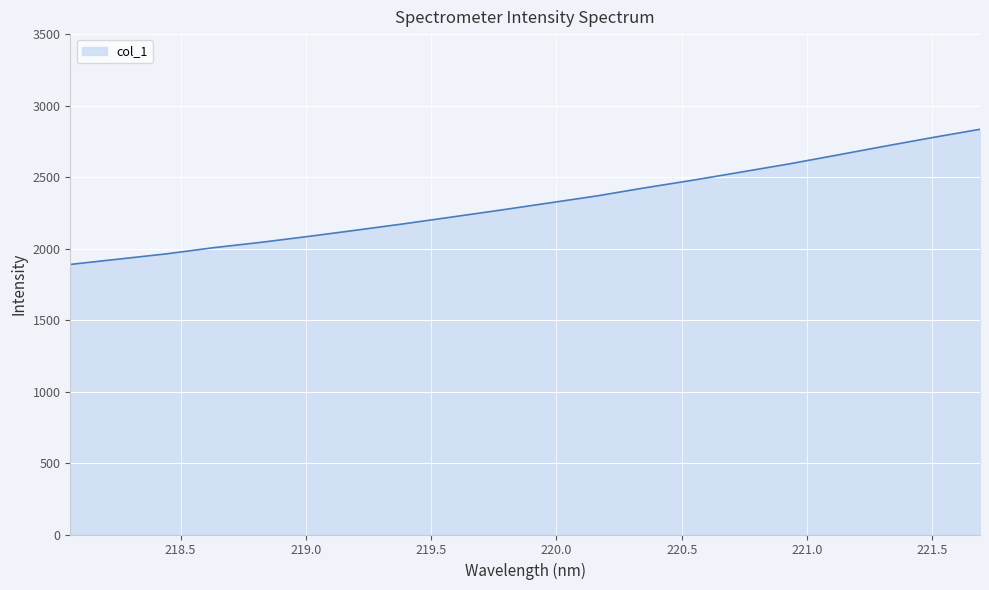

What is the difference between the maximum and minimum values?

945.1